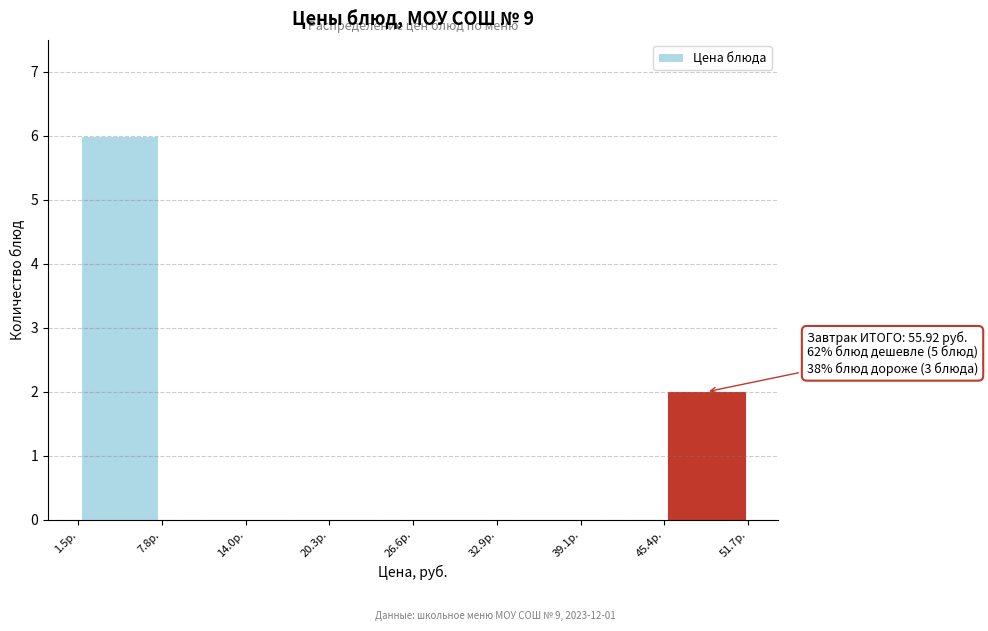

Which range on the x-axis has the tallest bar?

2 to 8